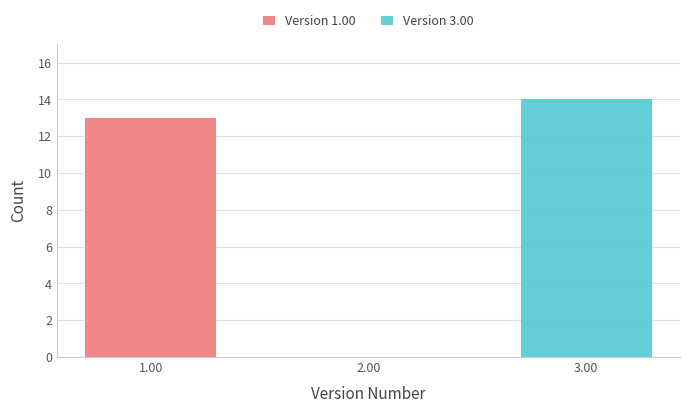

Reading left to right, list the values for the Version 1.00 series.

1.00=13	2.00=0	3.00=0